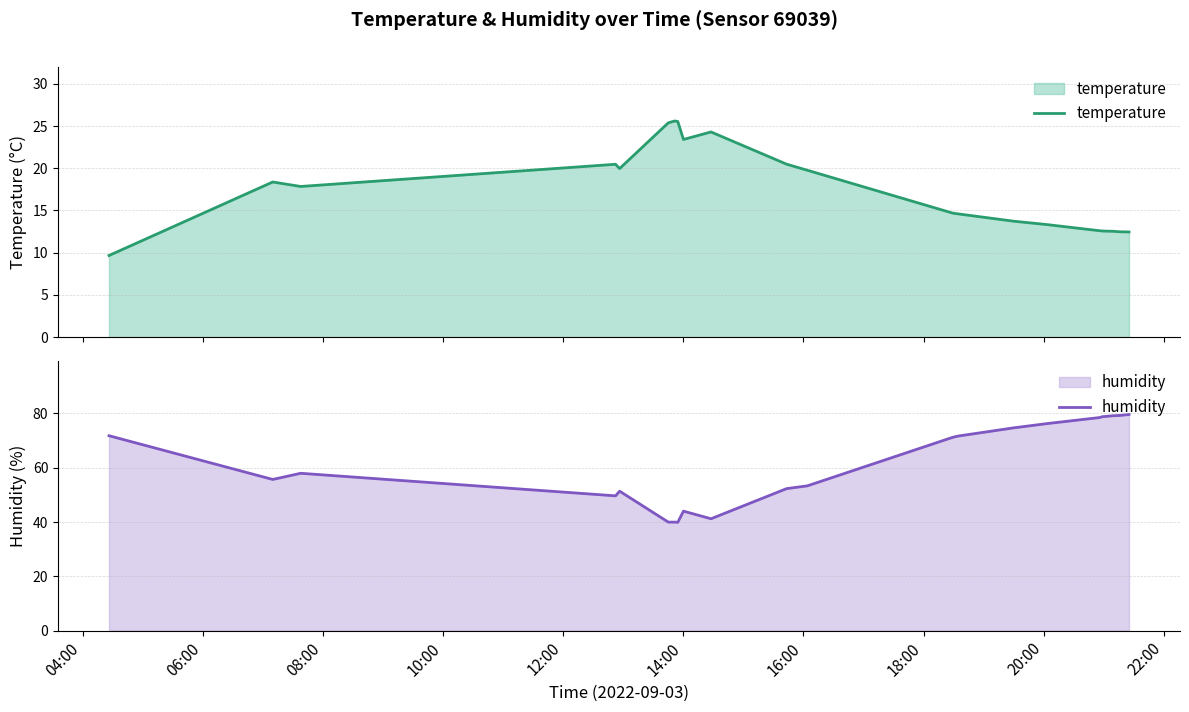

What is the lowest value of the humidity series?

39.9